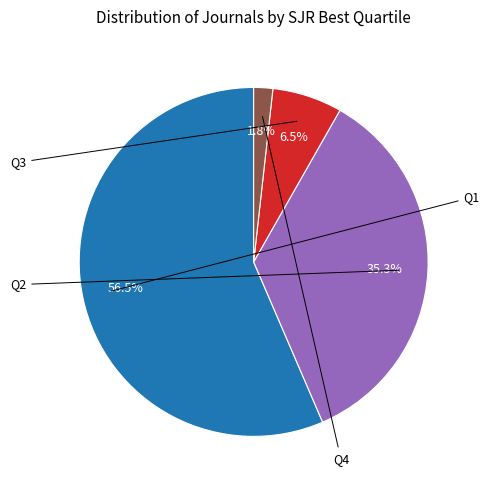

How much of the chart is everything except Q1?

43.5%